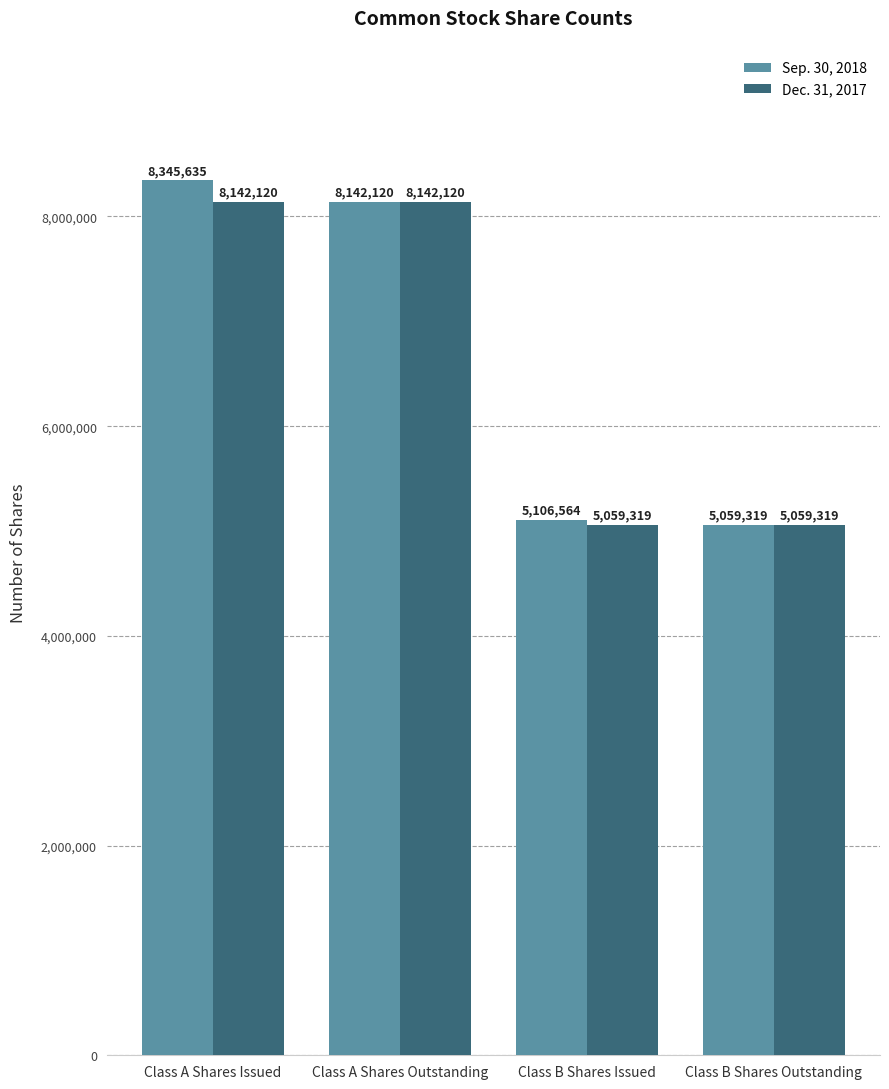

Reading left to right, list all the values displayed in this chart.

Sep. 30, 2018: Class A Shares Issued=8345635	Class A Shares Outstanding=8142120	Class B Shares Issued=5106564	Class B Shares Outstanding=5059319
Dec. 31, 2017: Class A Shares Issued=8142120	Class A Shares Outstanding=8142120	Class B Shares Issued=5059319	Class B Shares Outstanding=5059319